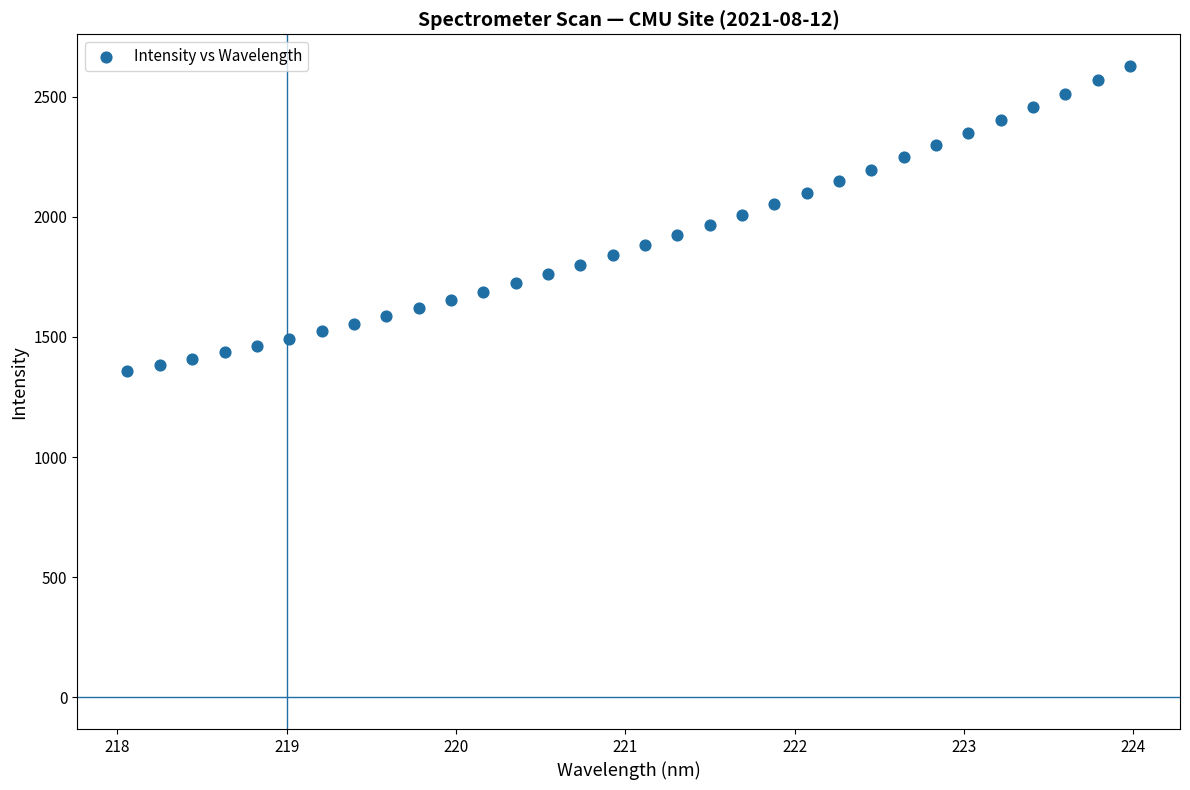

What is the range of X values (max minus min)?

5.9